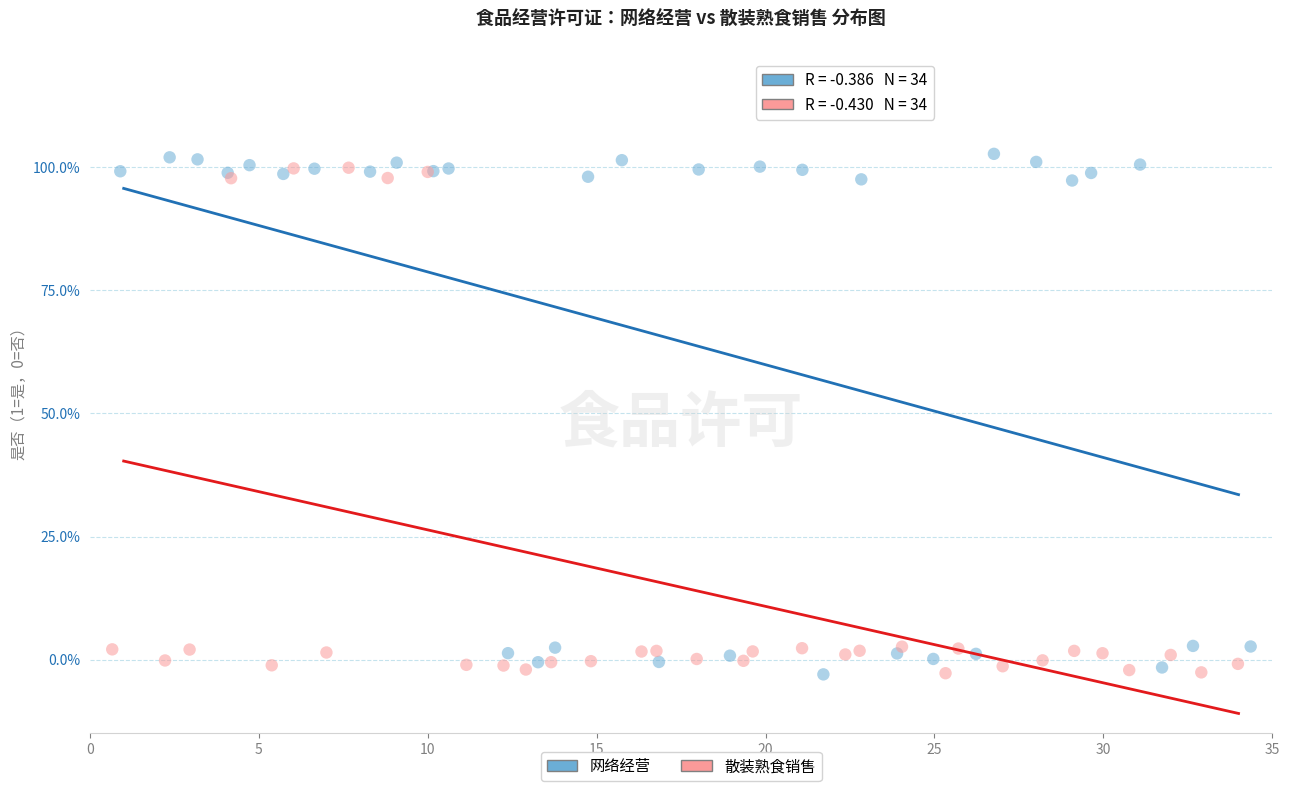

Which series has the largest Y range (max minus min)?

网络经营